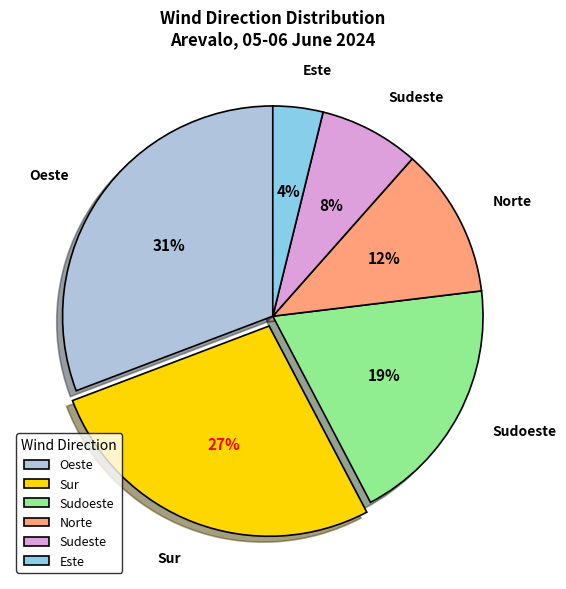

Rank the categories by value from lowest to highest.

Este, Sudeste, Norte, Sudoeste, Sur, Oeste